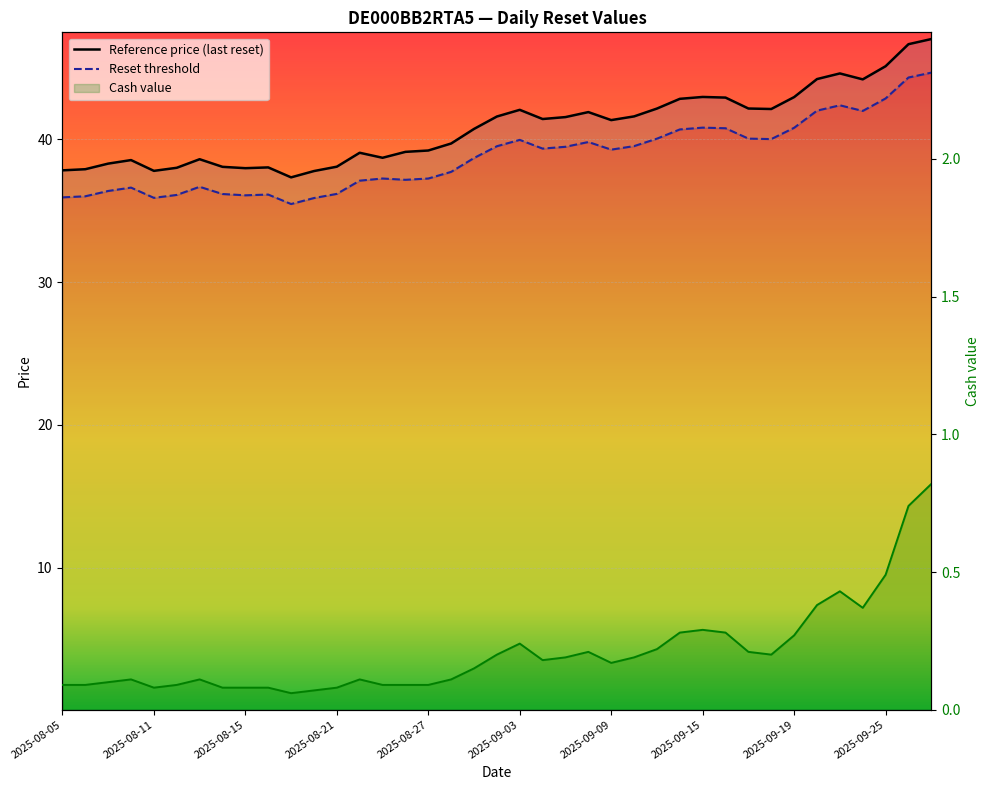

True or false: Reference price (last reset) has more than 1 points higher than both neighbors.

True